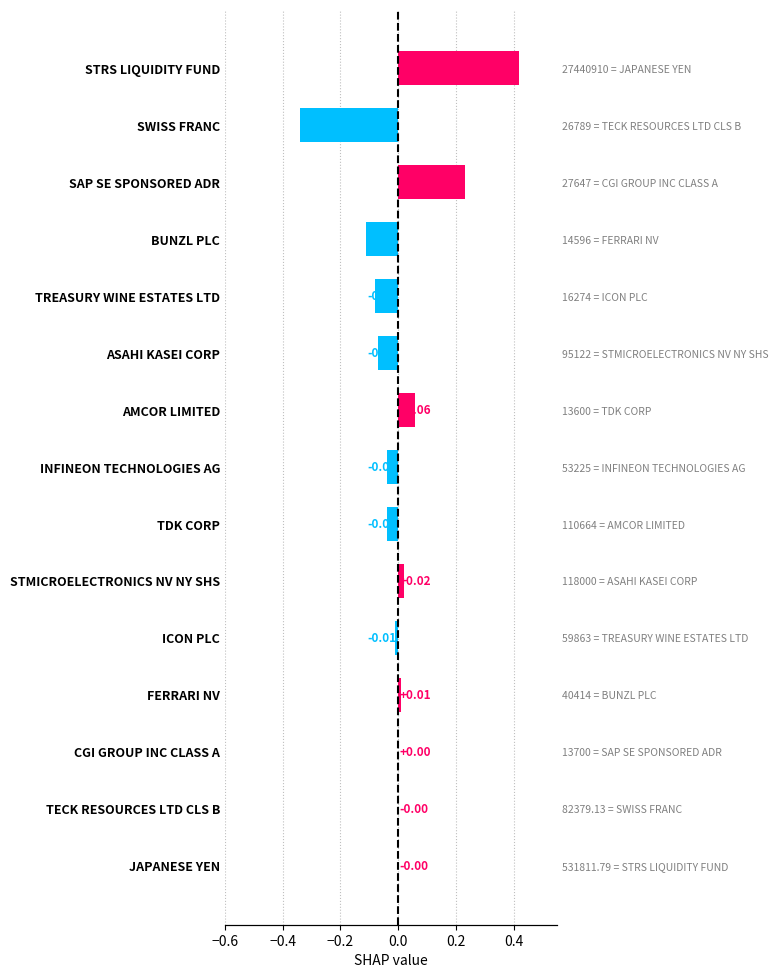

What is the smallest value displayed?

-0.3